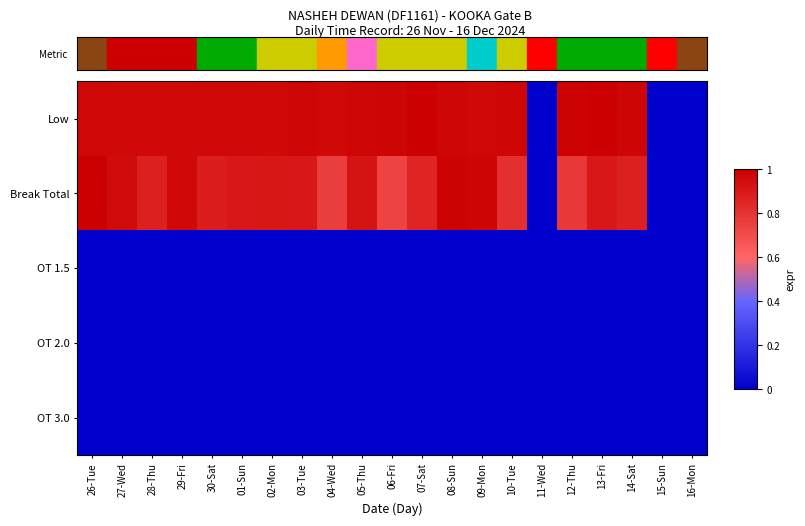

Reading left to right, extract all data points from this chart.

Low: 26-Tue=1.0	27-Wed=1.0	28-Thu=1.0	29-Fri=1.0	30-Sat=1.0	01-Sun=1.0	02-Mon=1.0	03-Tue=1.0	04-Wed=1.0	05-Thu=1.0	06-Fri=1.0	07-Sat=1.0	08-Sun=1.0	09-Mon=1.0	10-Tue=1.0	11-Wed=0.0	12-Thu=1.0	13-Fri=1.0	14-Sat=1.0	15-Sun=0.0	16-Mon=0.0
Break Total: 26-Tue=1.0	27-Wed=1.0	28-Thu=0.9	29-Fri=1.0	30-Sat=0.9	01-Sun=0.9	02-Mon=0.9	03-Tue=0.9	04-Wed=0.8	05-Thu=0.9	06-Fri=0.7	07-Sat=0.9	08-Sun=1.0	09-Mon=1.0	10-Tue=0.8	11-Wed=0.0	12-Thu=0.8	13-Fri=0.9	14-Sat=0.9	15-Sun=0.0	16-Mon=0.0
OT 1.5: 26-Tue=0.0	27-Wed=0.0	28-Thu=0.0	29-Fri=0.0	30-Sat=0.0	01-Sun=0.0	02-Mon=0.0	03-Tue=0.0	04-Wed=0.0	05-Thu=0.0	06-Fri=0.0	07-Sat=0.0	08-Sun=0.0	09-Mon=0.0	10-Tue=0.0	11-Wed=0.0	12-Thu=0.0	13-Fri=0.0	14-Sat=0.0	15-Sun=0.0	16-Mon=0.0
OT 2.0: 26-Tue=0.0	27-Wed=0.0	28-Thu=0.0	29-Fri=0.0	30-Sat=0.0	01-Sun=0.0	02-Mon=0.0	03-Tue=0.0	04-Wed=0.0	05-Thu=0.0	06-Fri=0.0	07-Sat=0.0	08-Sun=0.0	09-Mon=0.0	10-Tue=0.0	11-Wed=0.0	12-Thu=0.0	13-Fri=0.0	14-Sat=0.0	15-Sun=0.0	16-Mon=0.0
OT 3.0: 26-Tue=0.0	27-Wed=0.0	28-Thu=0.0	29-Fri=0.0	30-Sat=0.0	01-Sun=0.0	02-Mon=0.0	03-Tue=0.0	04-Wed=0.0	05-Thu=0.0	06-Fri=0.0	07-Sat=0.0	08-Sun=0.0	09-Mon=0.0	10-Tue=0.0	11-Wed=0.0	12-Thu=0.0	13-Fri=0.0	14-Sat=0.0	15-Sun=0.0	16-Mon=0.0